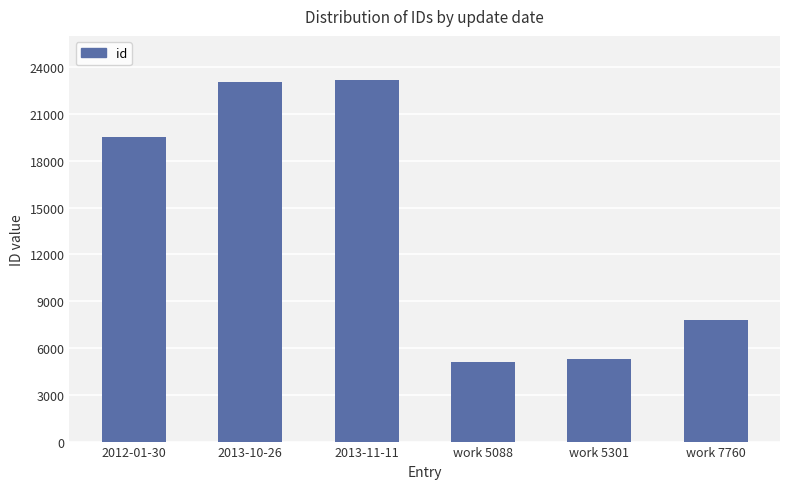

What is the difference between the maximum and minimum values?

18085